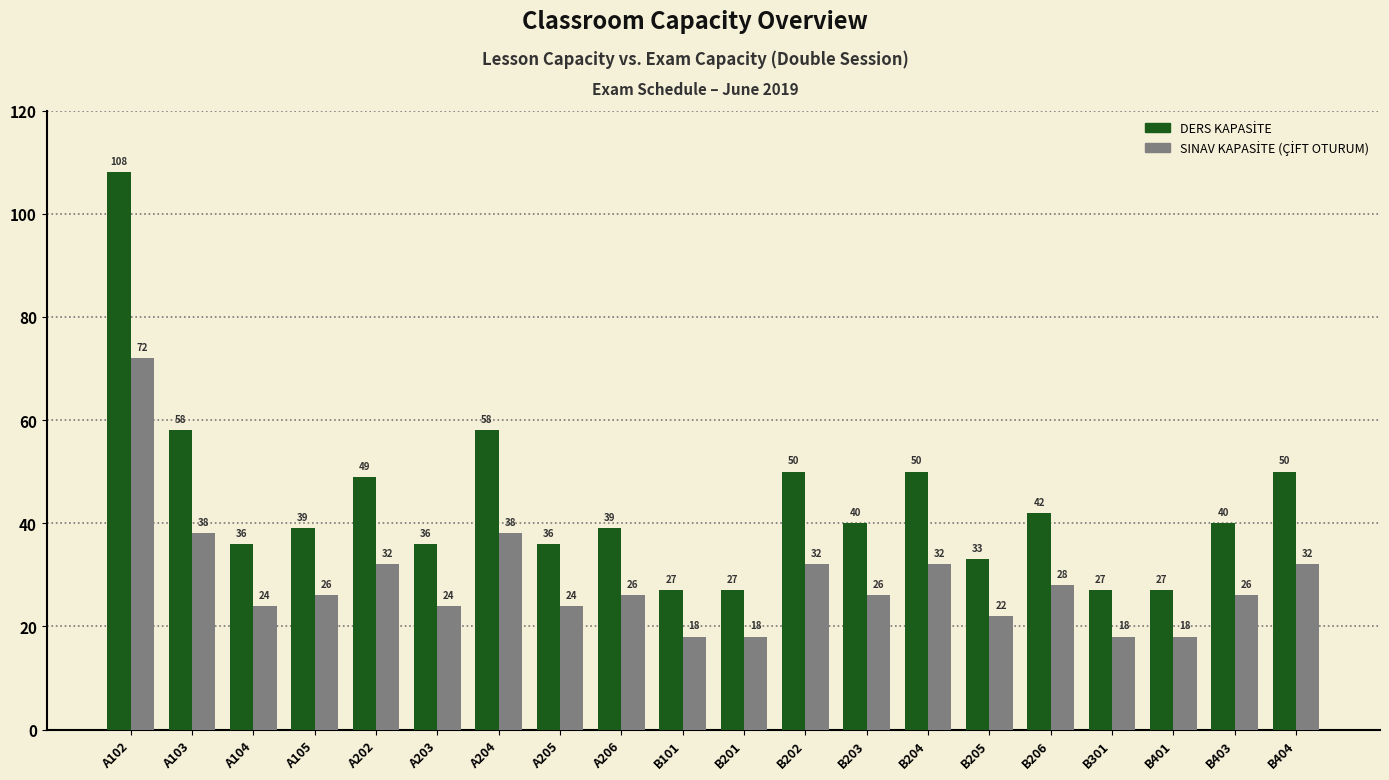

What is the smallest value displayed?

18